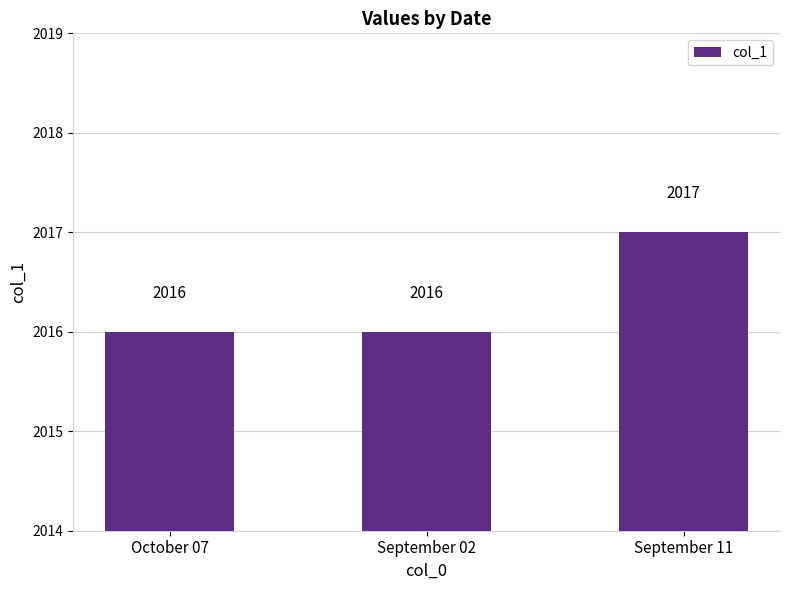

What is the approximate value at September 11?

2017